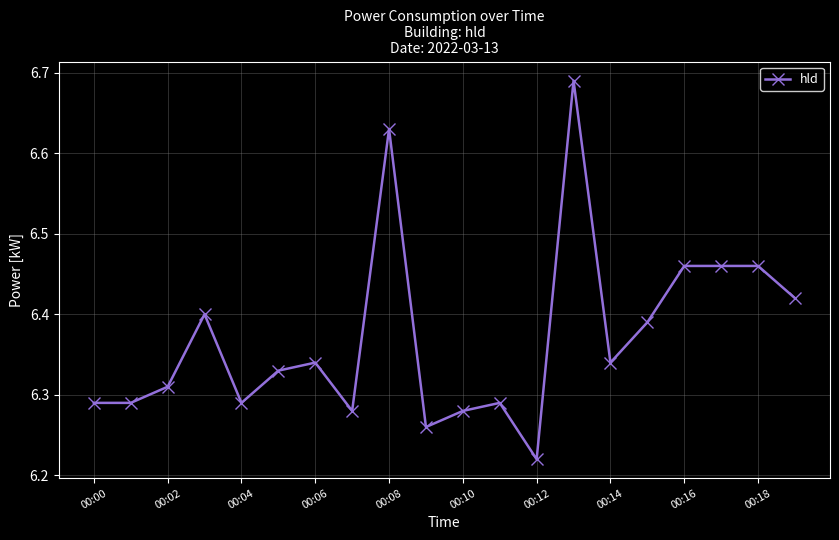

Count the values in the range 6 to 7.

20